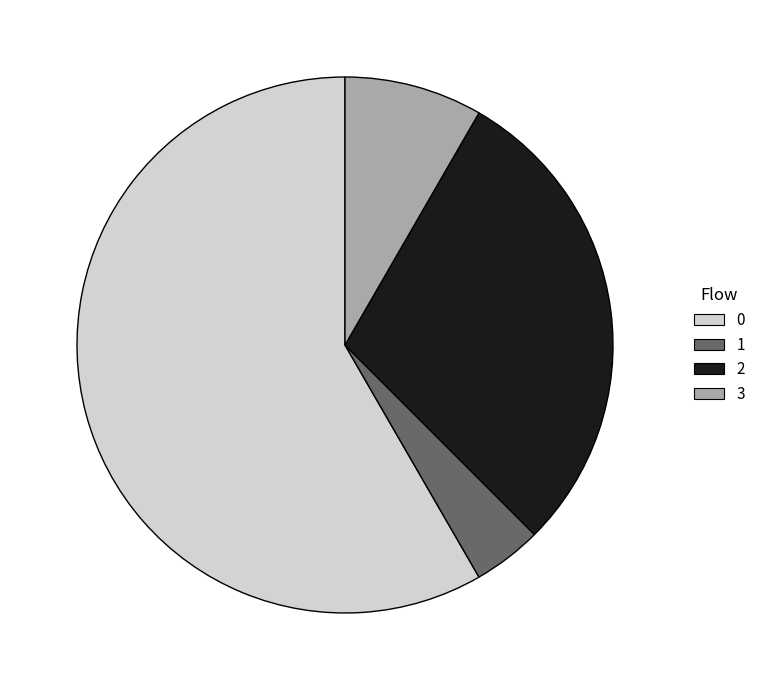

Is the sum of 3 and 1 greater than half?

No